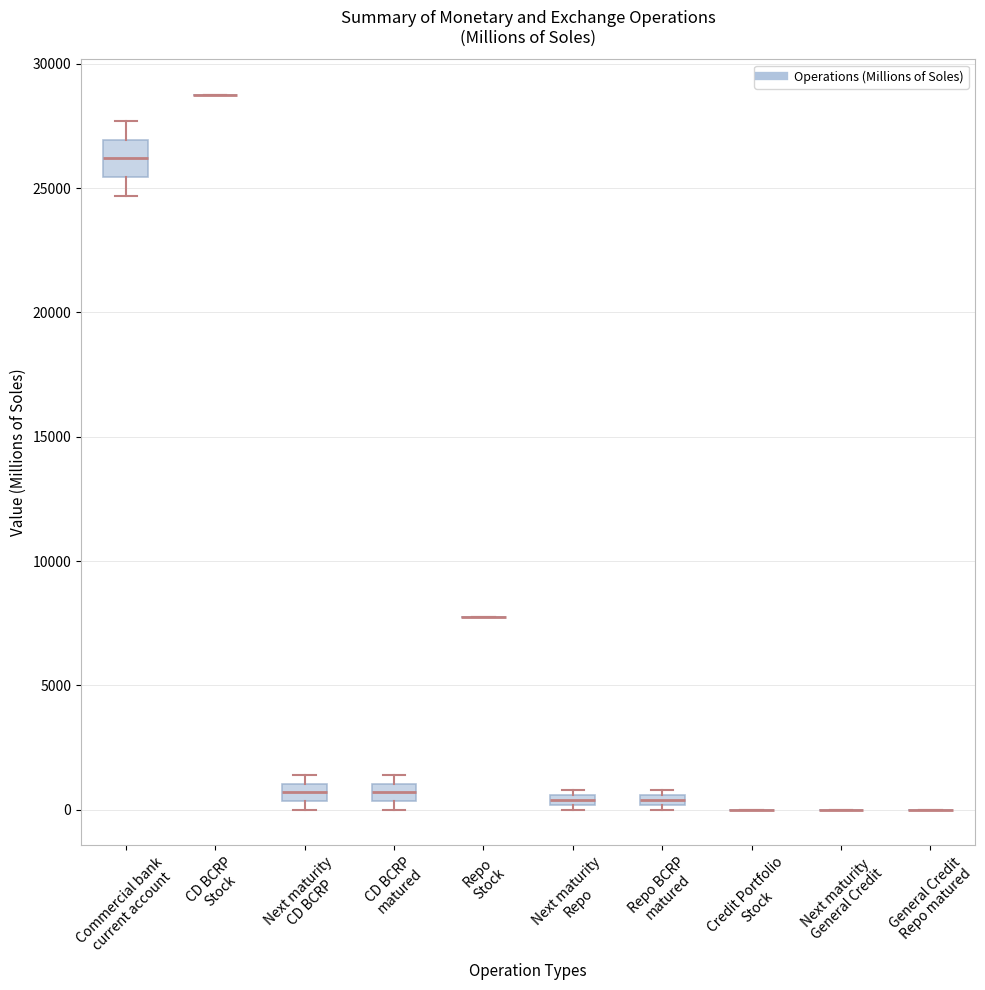

Which box is the tallest, from its lower edge to its upper edge?

Commercial bank current account